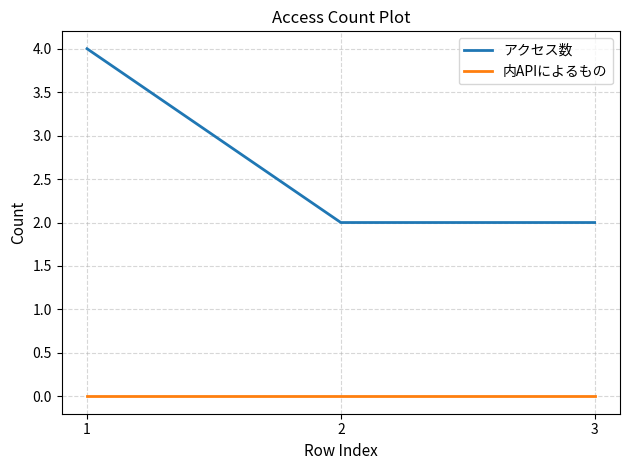

Reading left to right, transcribe all the data shown in this chart.

アクセス数: 1=4	2=2	3=2
内APIによるもの: 1=0	2=0	3=0